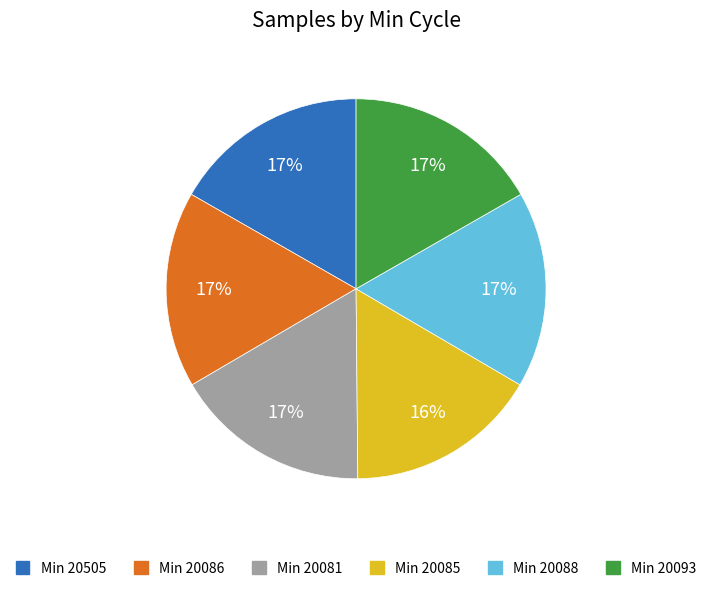

Count the number of slices in the pie.

6